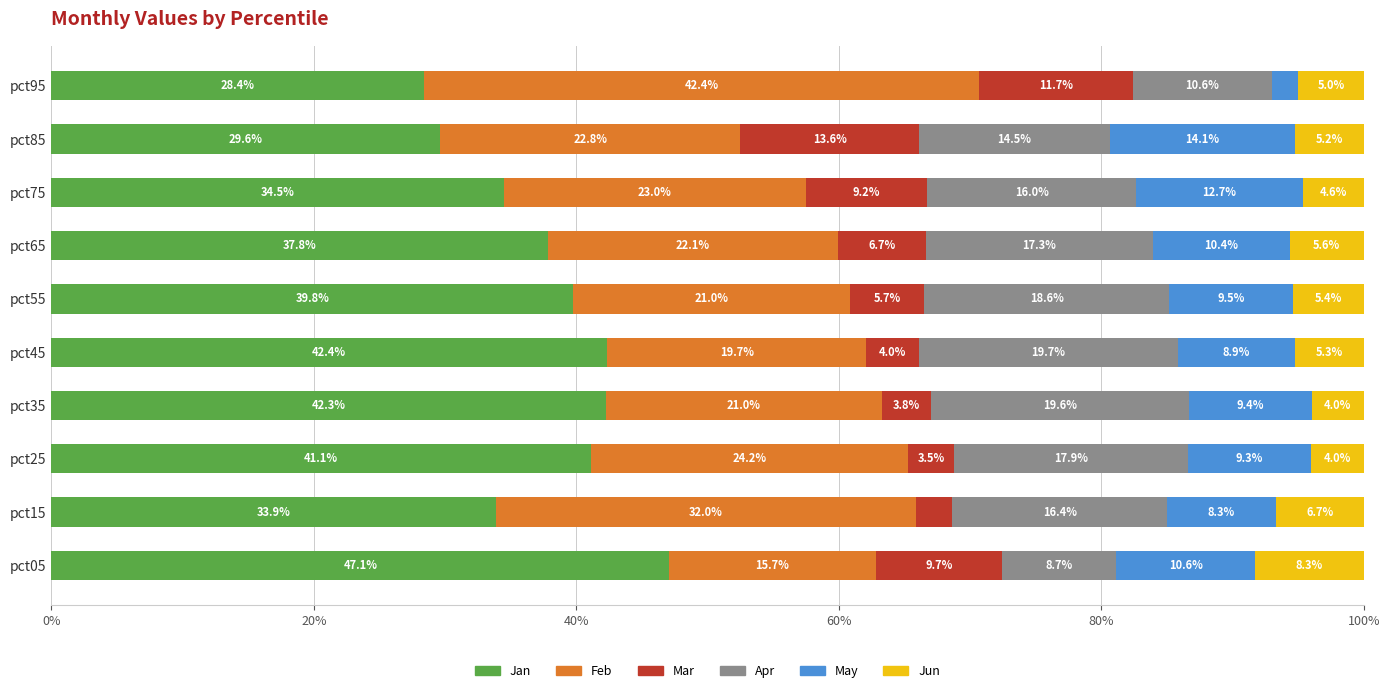

What is the sum of the Jan values at pct95 and pct75?

62.9